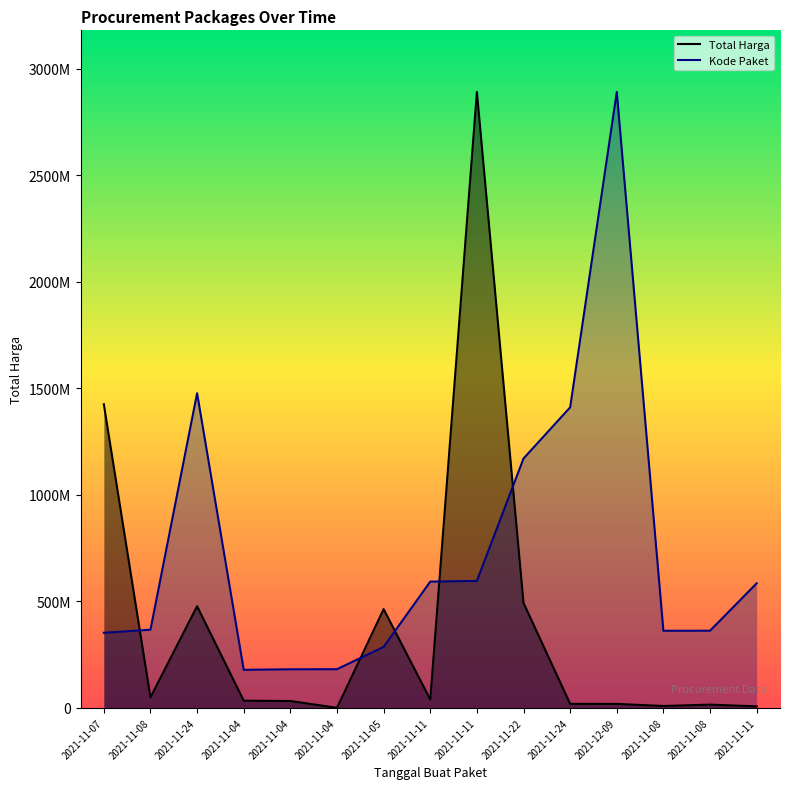

How many values in the Total Harga series are below 34000000?

7